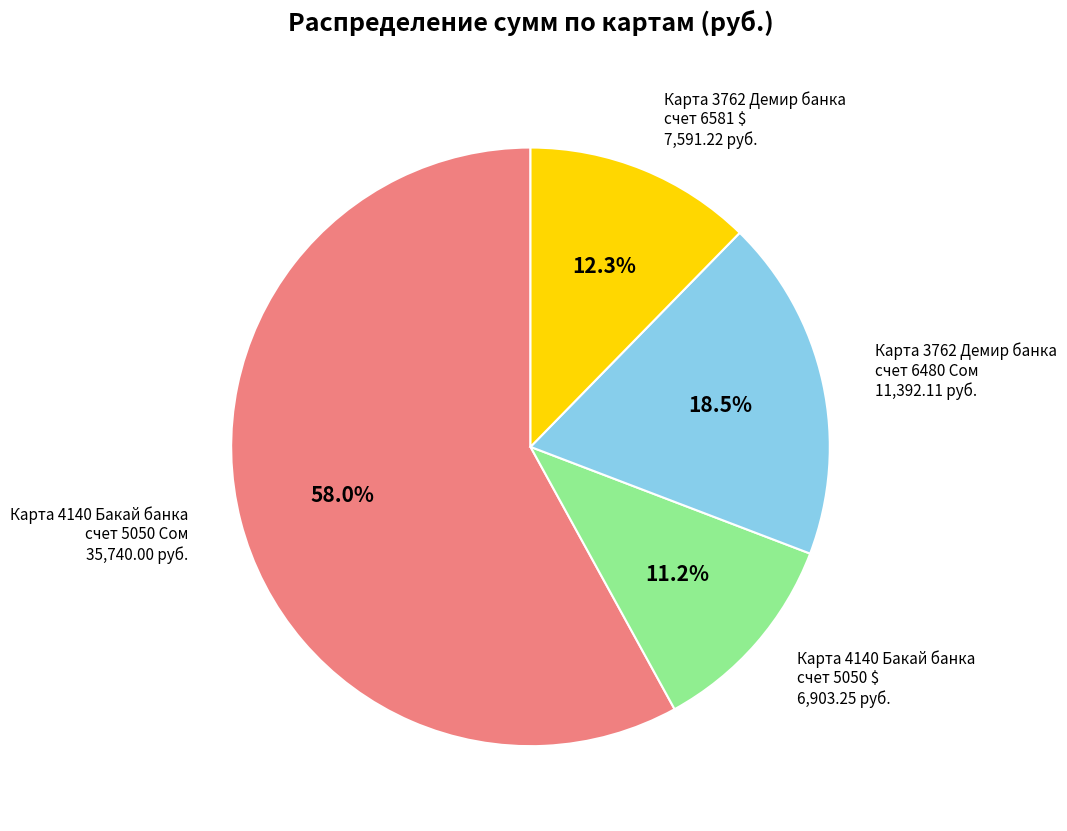

What is the smallest slice in the pie chart?

Карта 4140 Бакай банка счет 5050 $